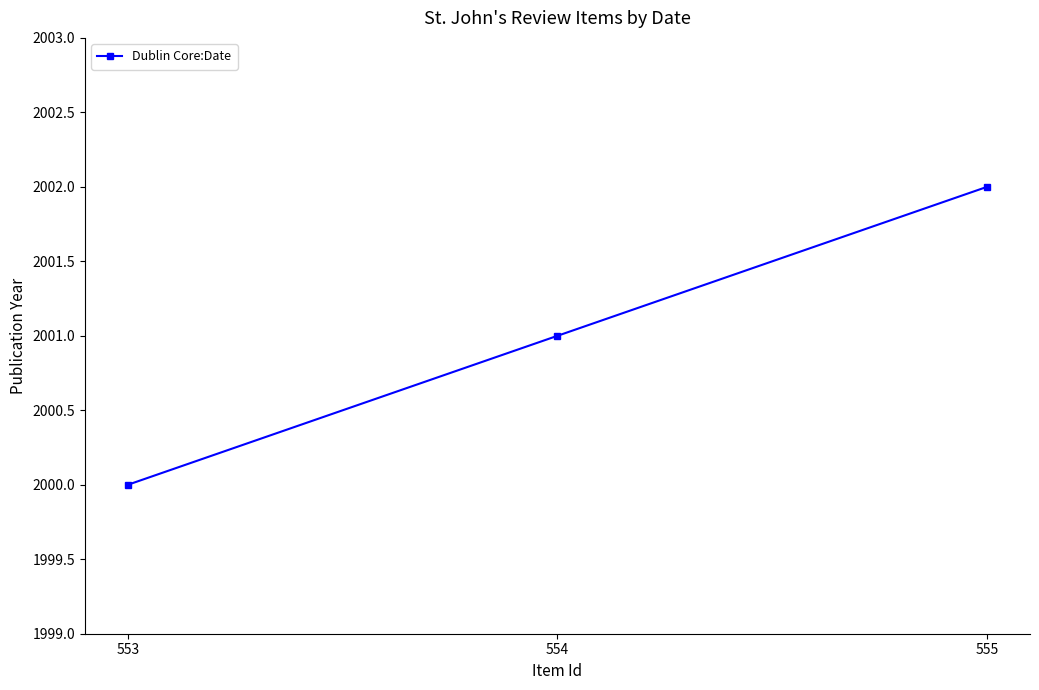

The value at 555 is 2639. True or false?

False